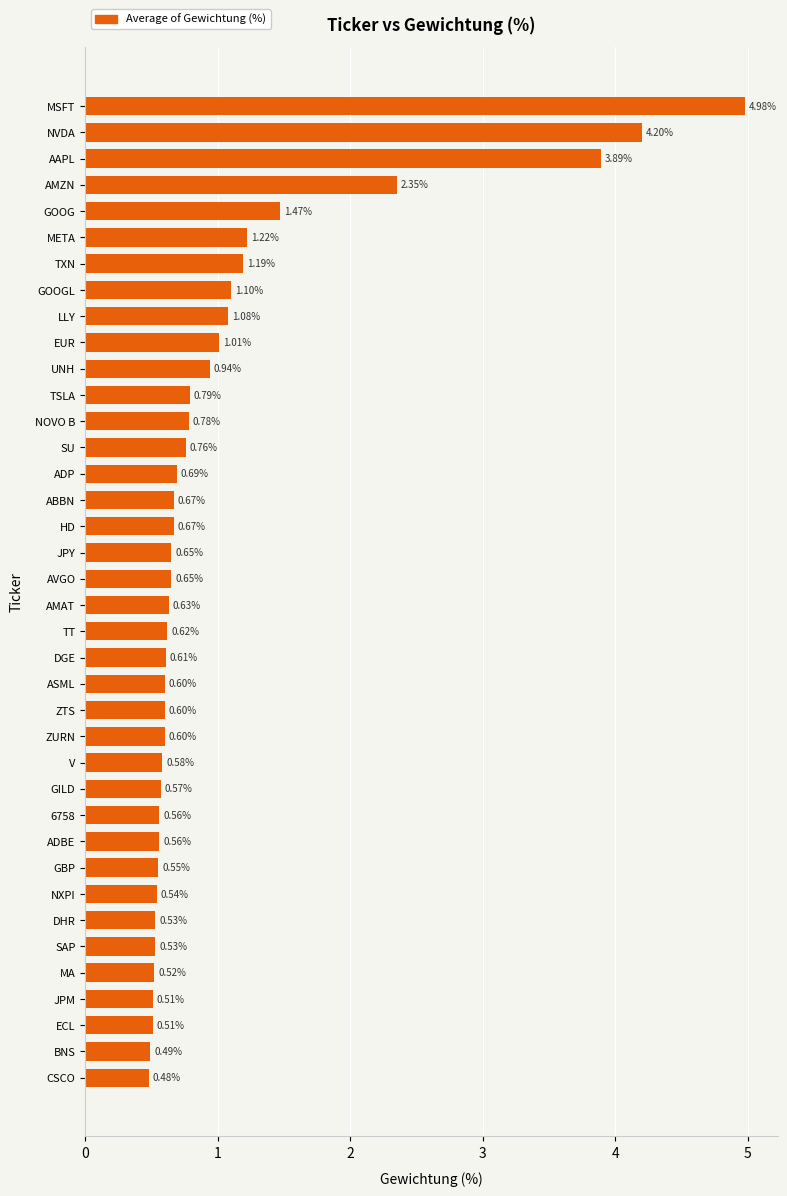

What is the label of the 8th bar from the bottom?

NXPI